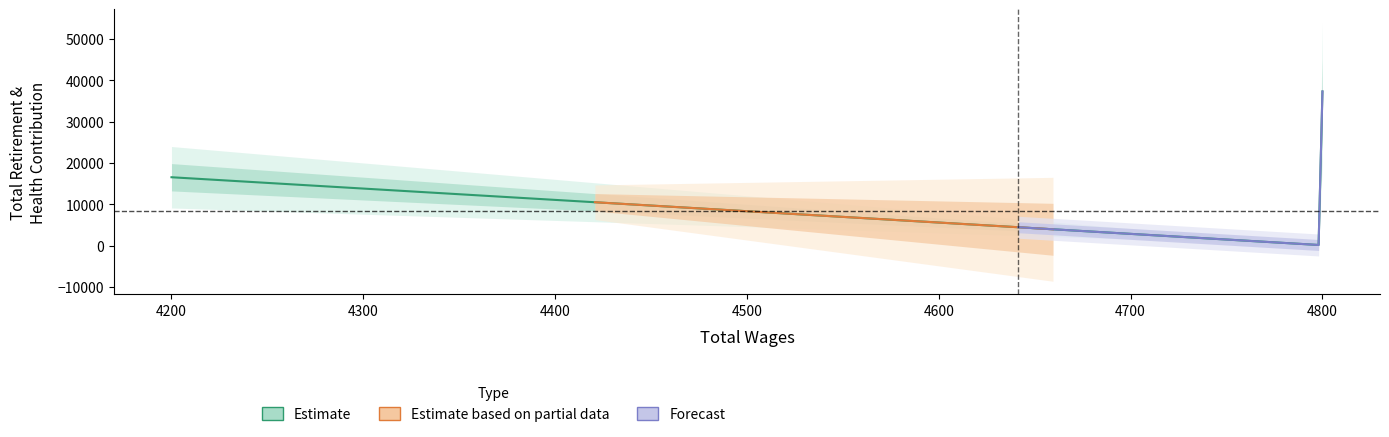

How many data points are less than 16536?

1